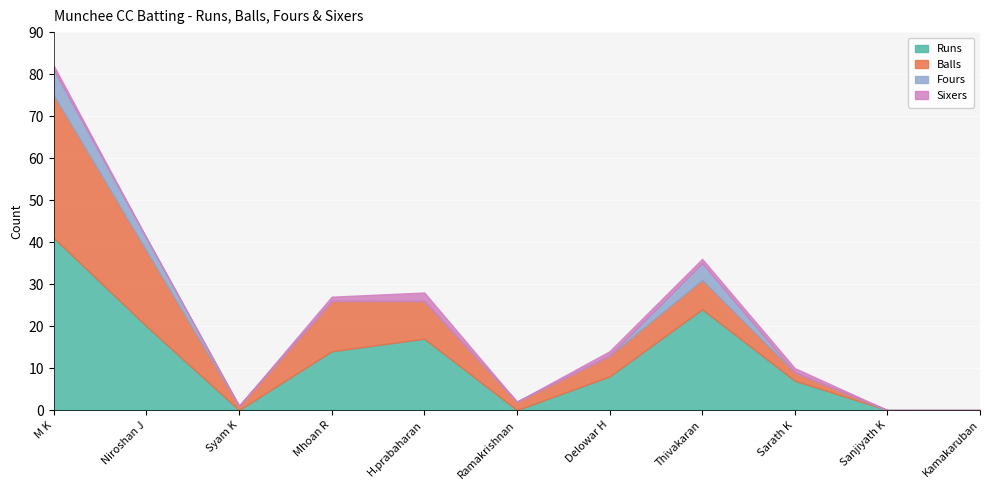

At which category is the sum across all series the highest?

M K